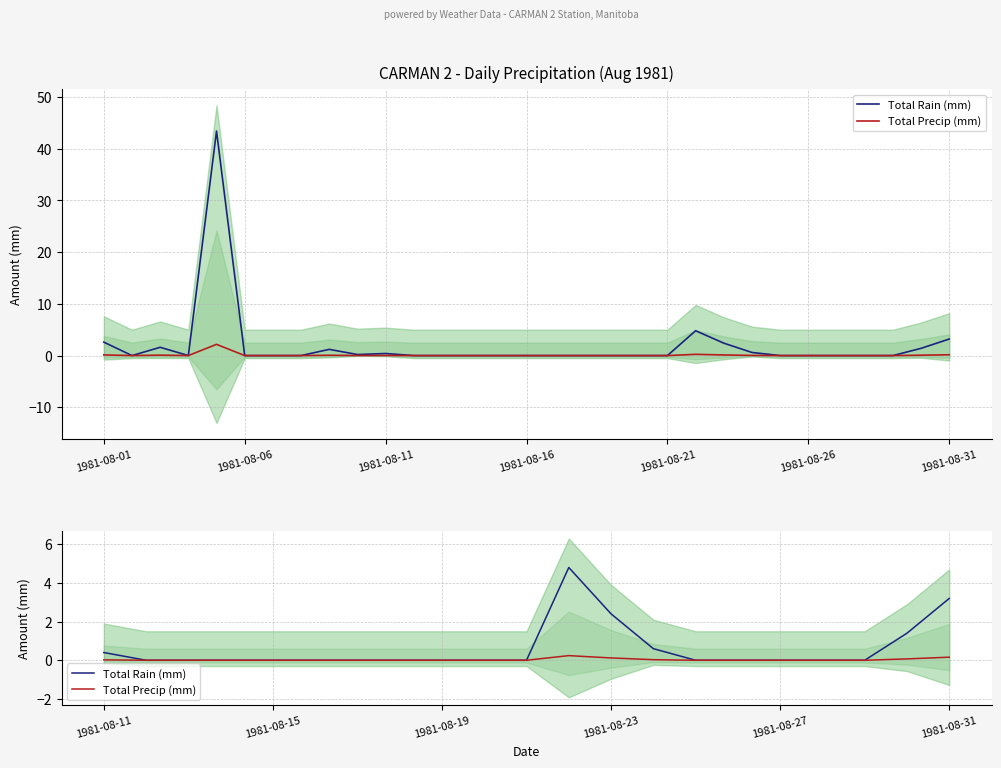

Which series changed the most between 1981-08-16 and 11?

Total Rain (mm)